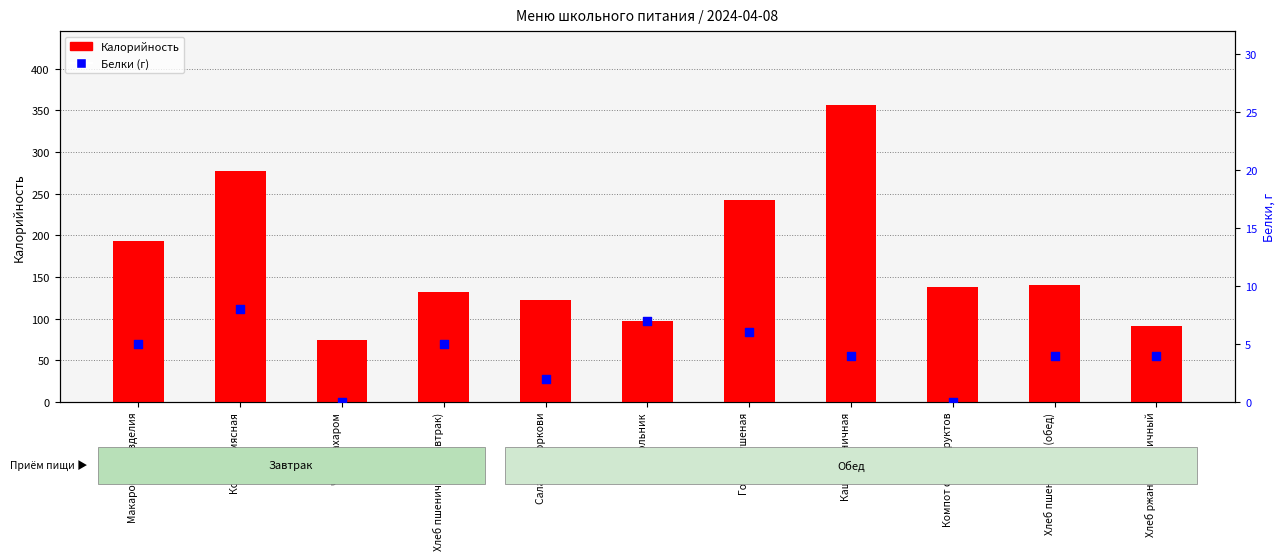

Is the value of Белки at Чай с сахаром greater than the value of Калорийность at Свекольник?

No